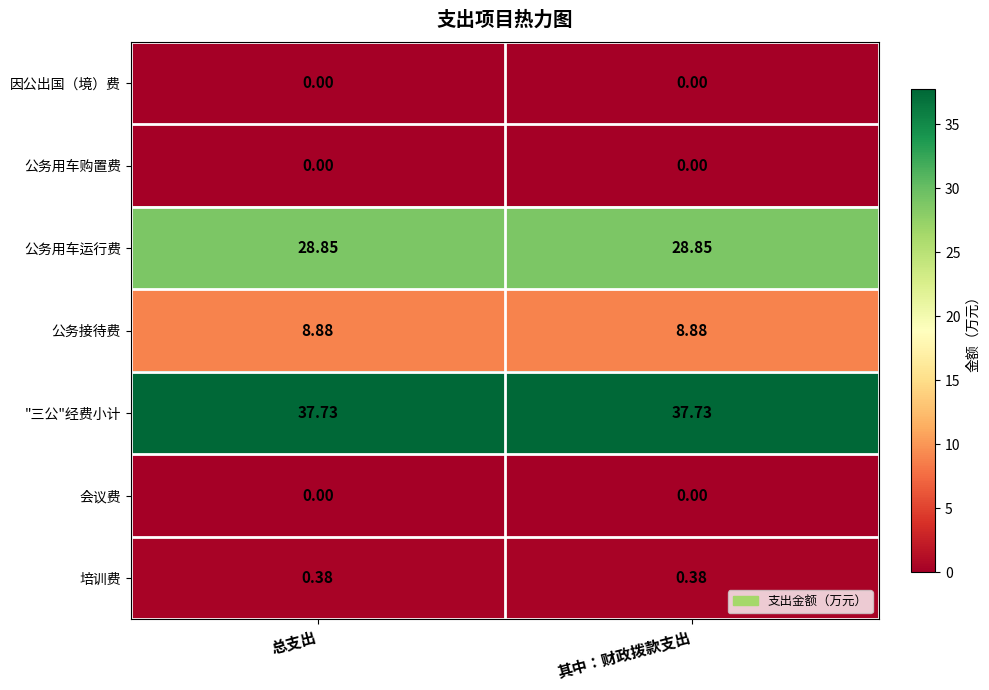

Which series has the largest total across all categories?

"三公"经费小计